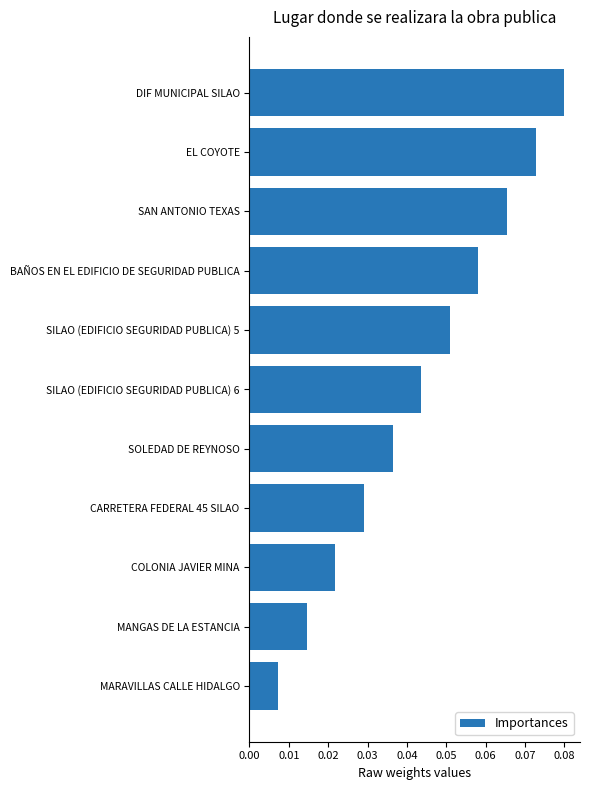

Count the values in the range 0 to 1.

11